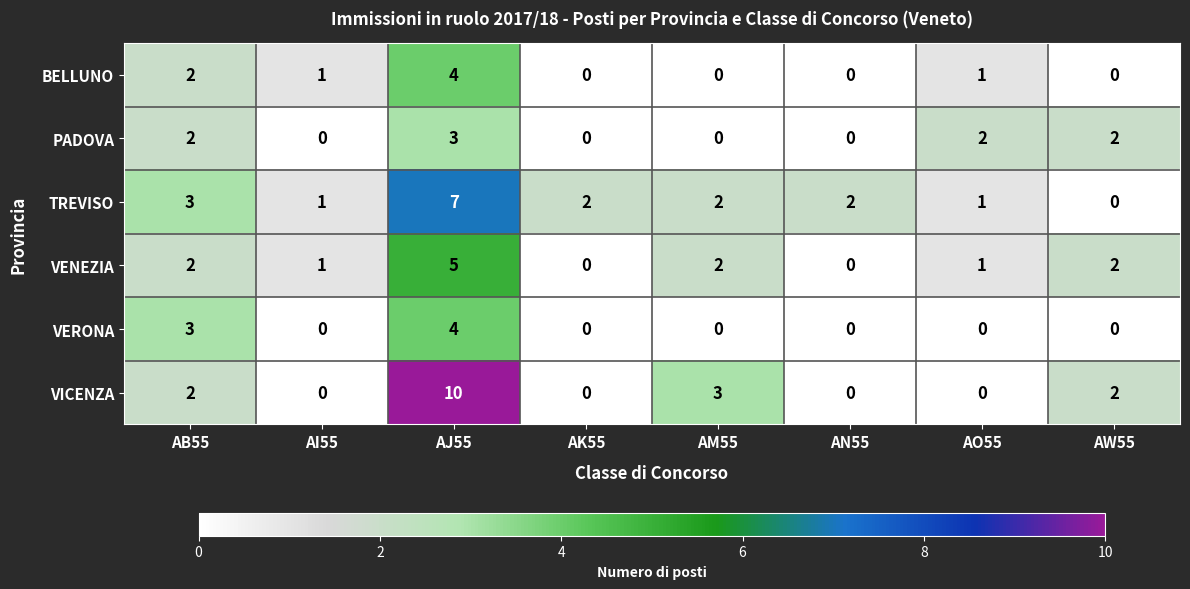

At how many categories does at least one series exceed 6?

1